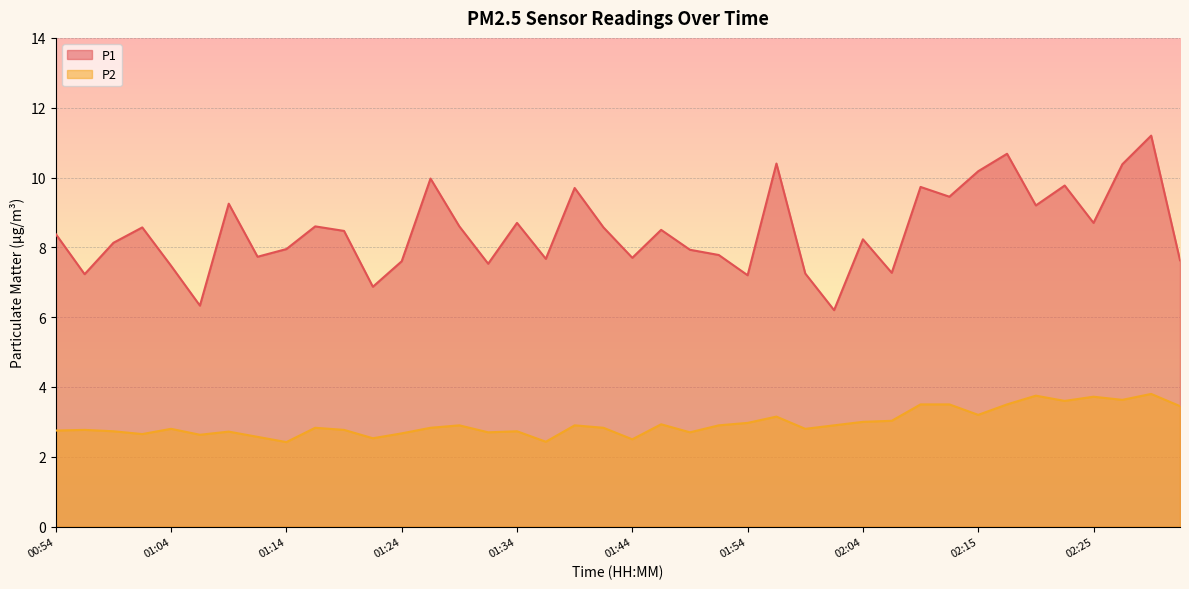

The value of P2 at 02:30 is 3.8. True or false?

True